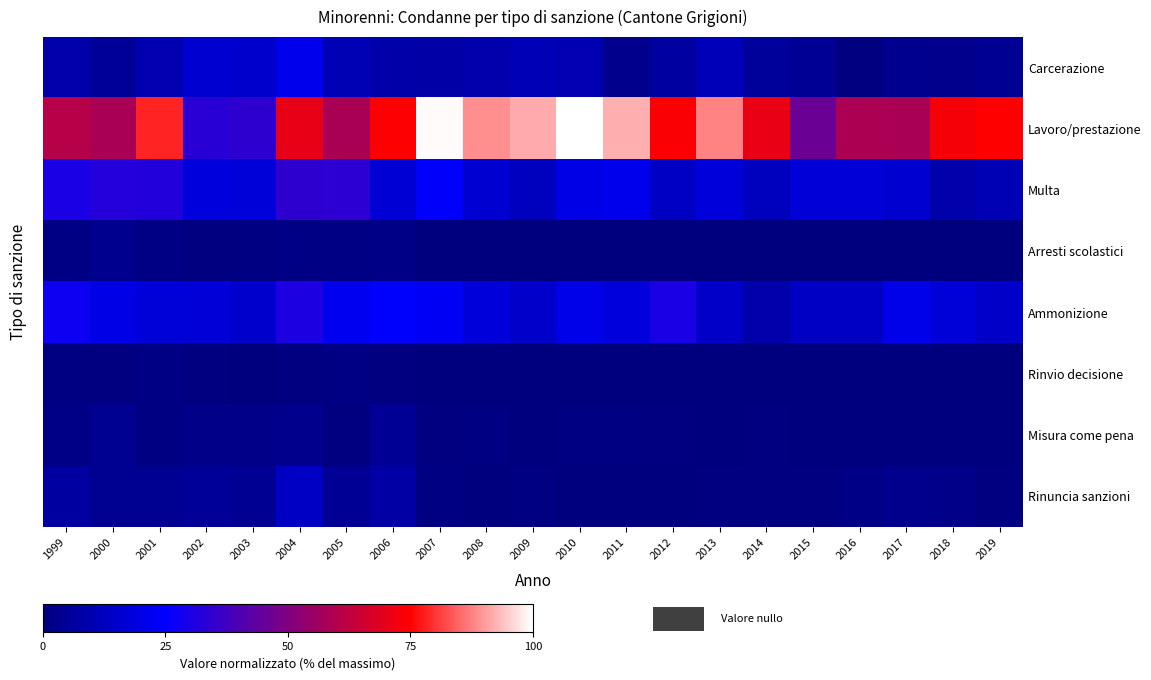

What is the maximum value for Ammonizione?

30.8